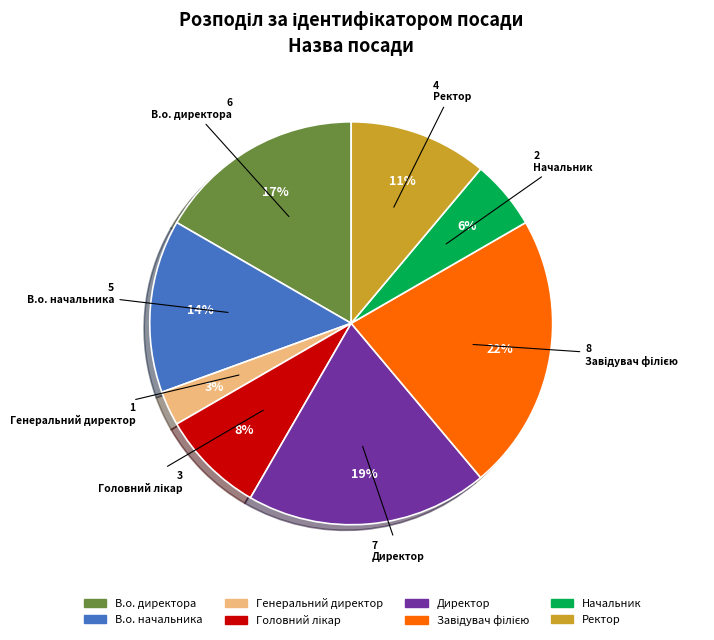

What percentage is the Ректор slice, to the nearest percent?

11%